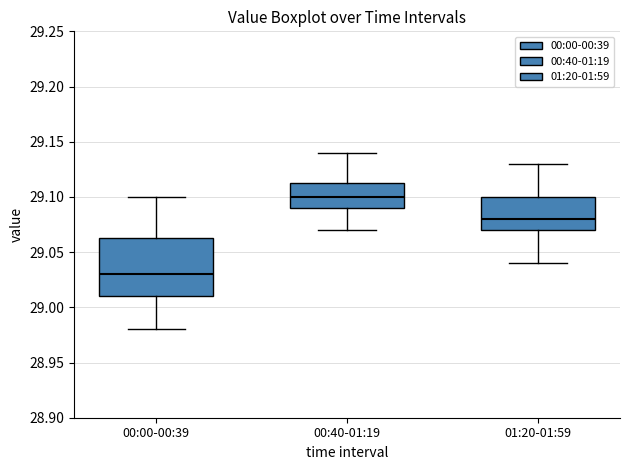

Reading left to right, transcribe this box plot: for each box, give where its median line is, the range the box spans, and where its two whiskers end, as read against the y-axis. The values are not printed on the chart, so give them approximately, as read against the axis.

00:00-00:39: median 29.030, box 29.010 to 29.065, whiskers 28.980 to 29.100
00:40-01:19: median 29.100, box 29.090 to 29.115, whiskers 29.070 to 29.140
01:20-01:59: median 29.080, box 29.070 to 29.100, whiskers 29.040 to 29.130